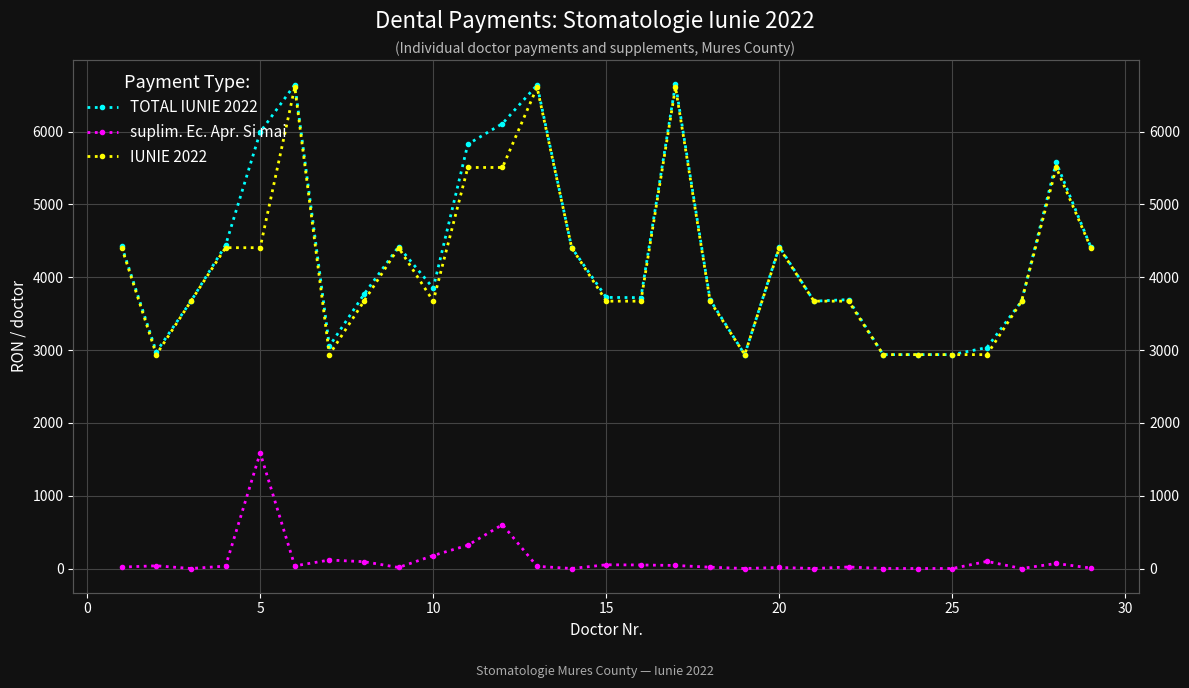

True or false: TOTAL IUNIE 2022 and suplim. Ec. Apr. Si mai cross at least once.

False